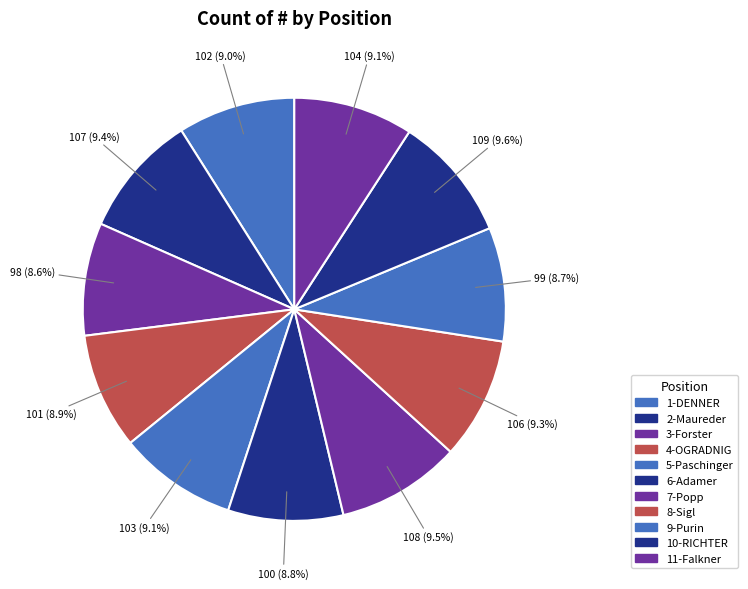

To the nearest percent, what is the average slice percentage?

9%